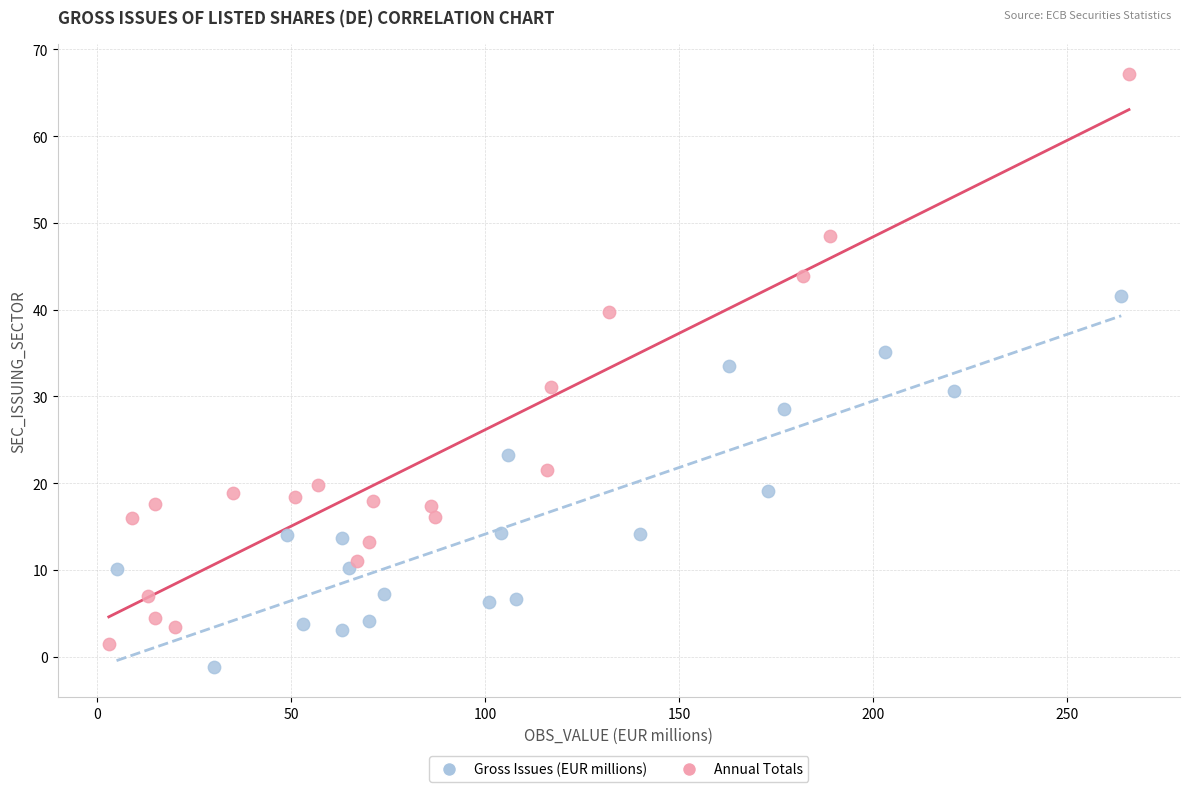

What are all the series names shown in the legend?

Gross Issues (EUR millions), Annual Totals